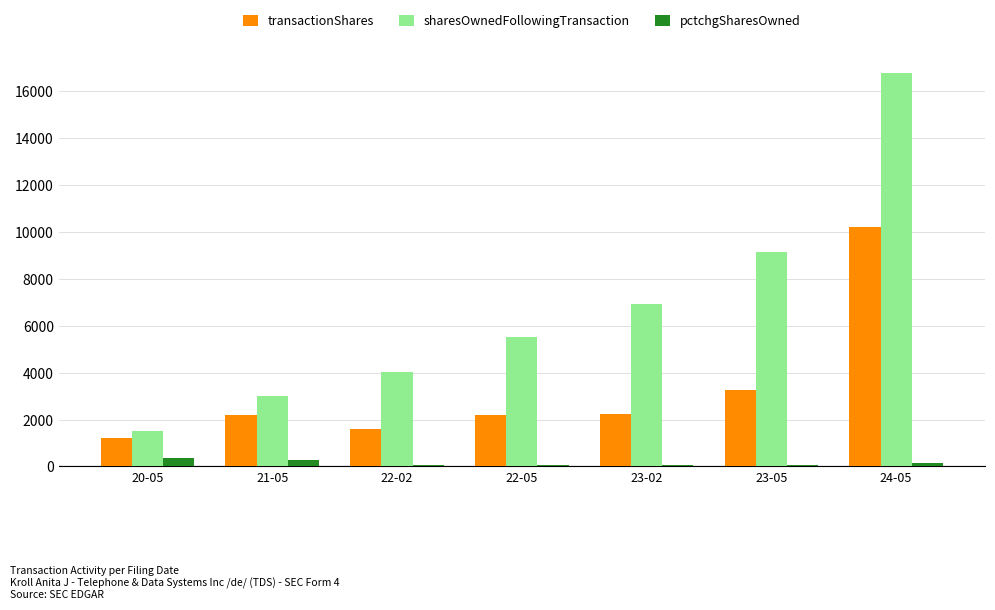

How many groups of bars are there?

7